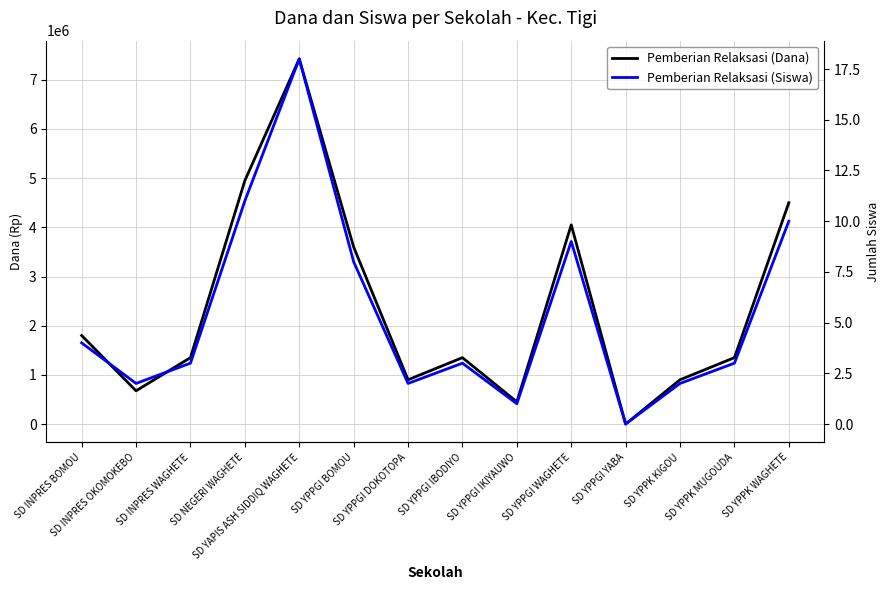

What is the sum of all Pemberian Relaksasi (Siswa) values?

76